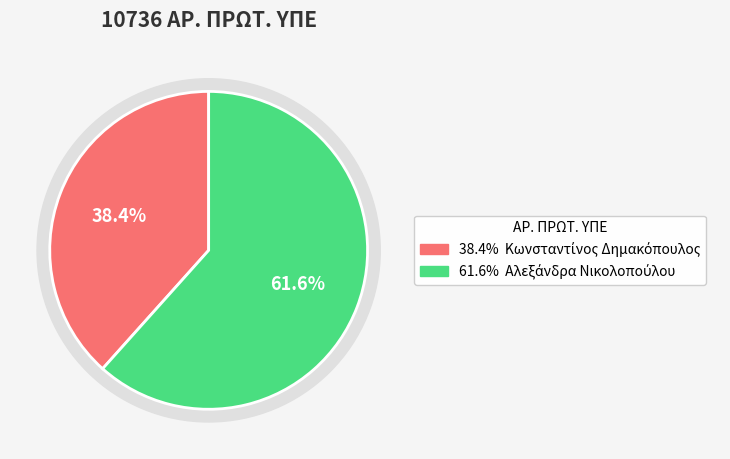

What percentage is NOT represented by Αλεξάνδρα Νικολοπούλου?

38.4%